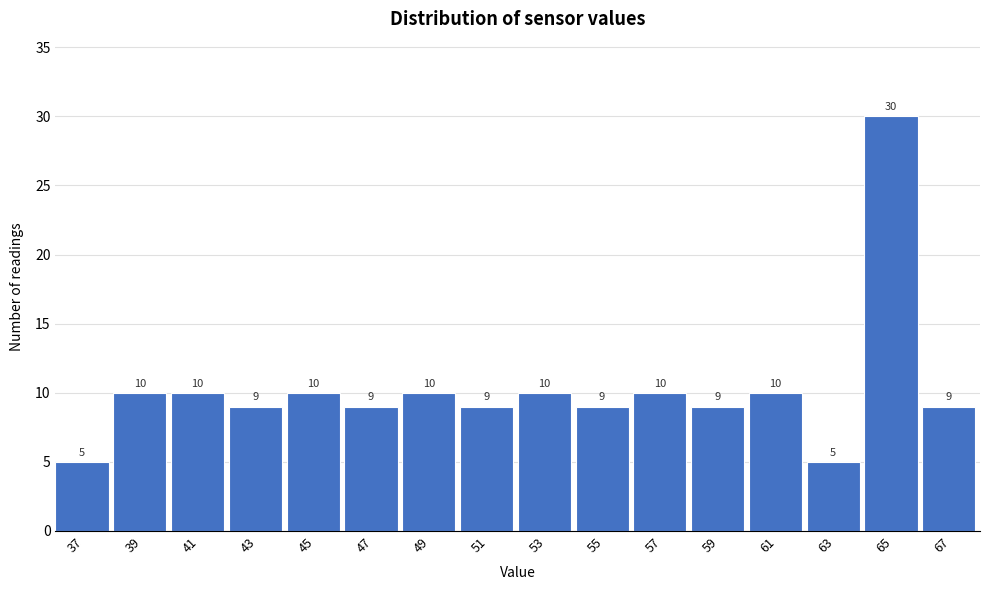

Reading left to right, list all the values displayed in this chart.

5	10	10	9	10	9	10	9	10	9	10	9	10	5	30	9